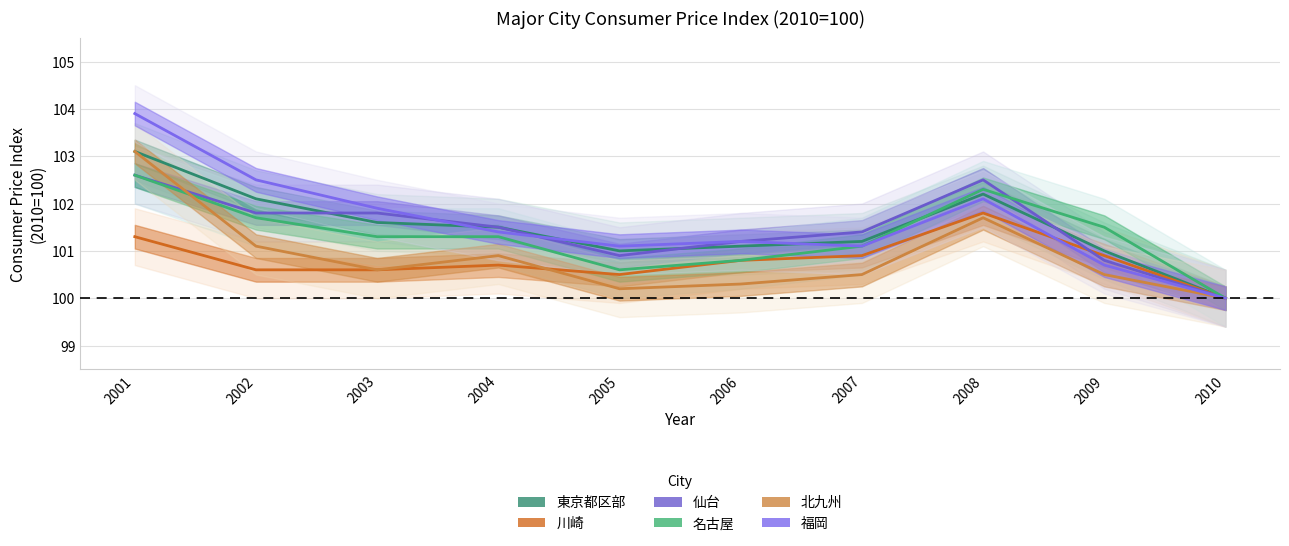

What is the difference between the maximum and minimum values in the 名古屋 series?

2.6